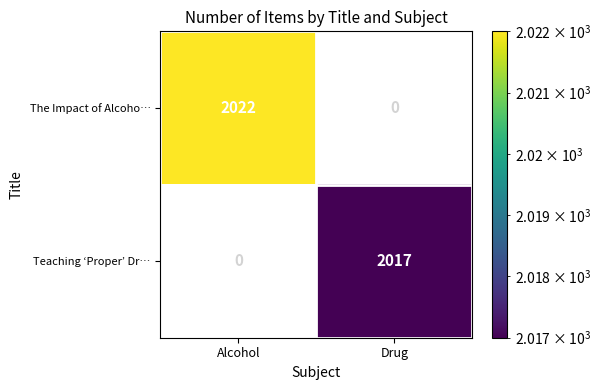

List the series in order of their overall mean, lowest first.

Teaching ‘Proper’ Dr…, The Impact of Alcoho…